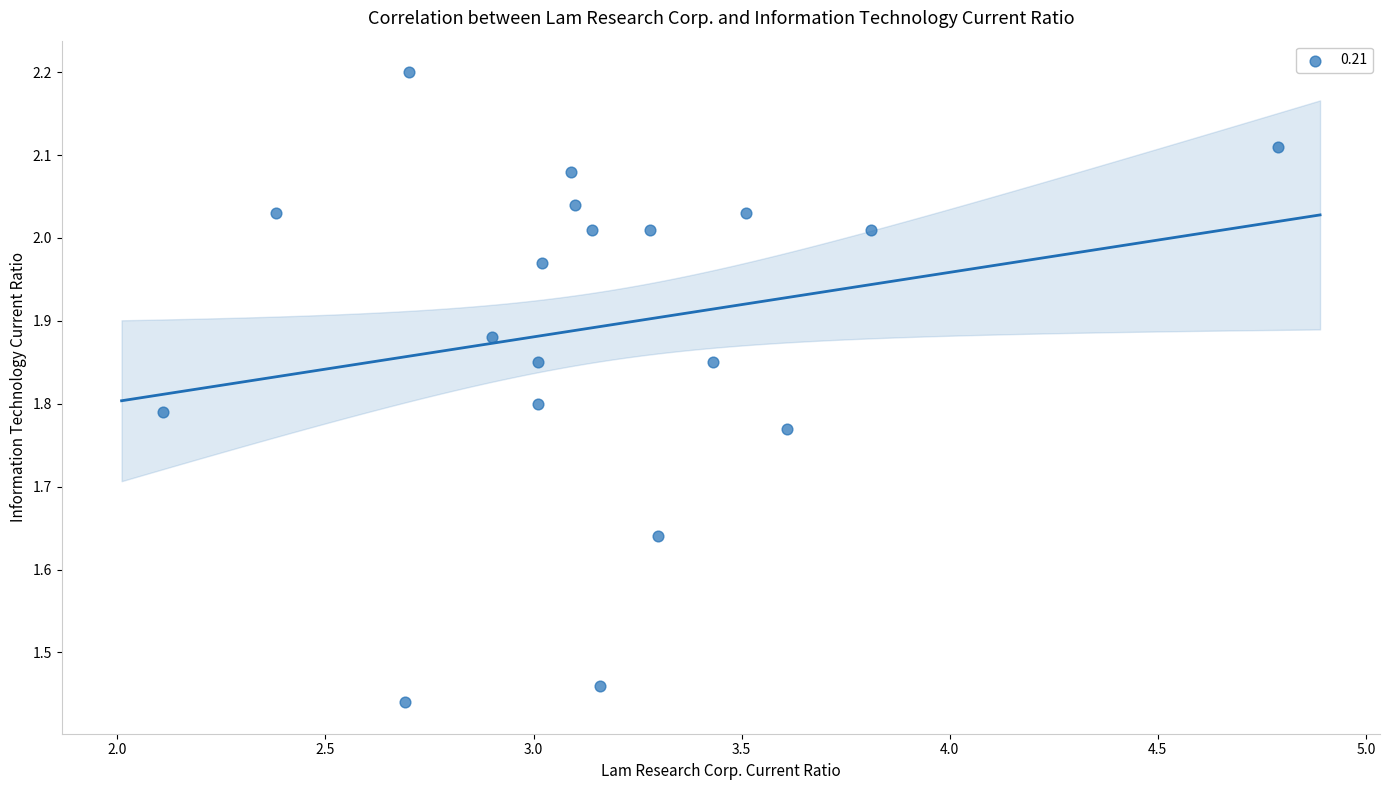

What is the range of X values (max minus min)?

2.7